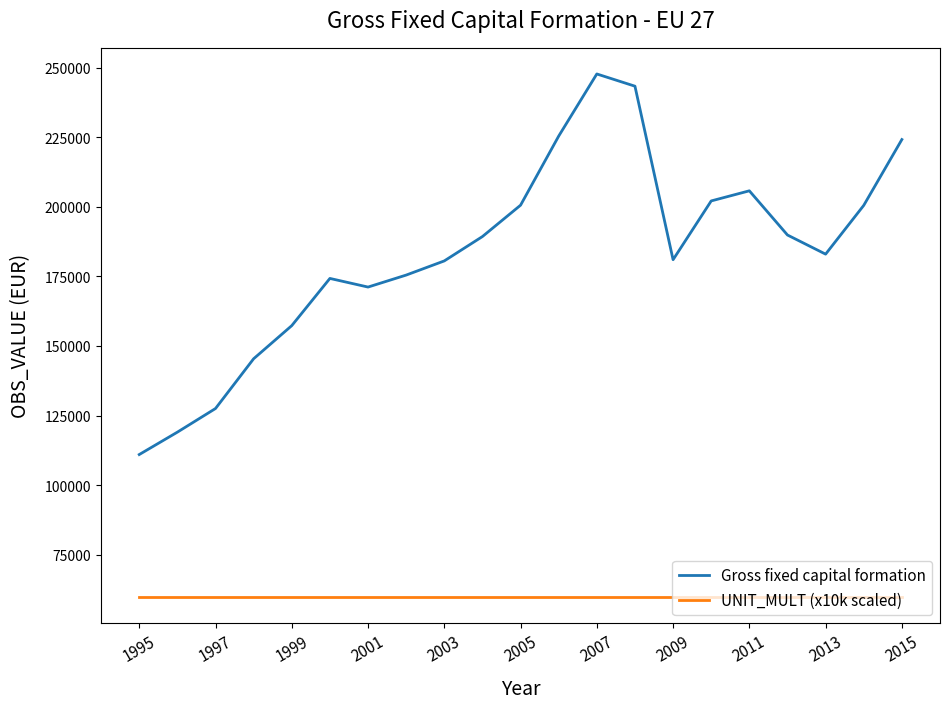

Which series has the largest total across all categories?

Gross fixed capital formation